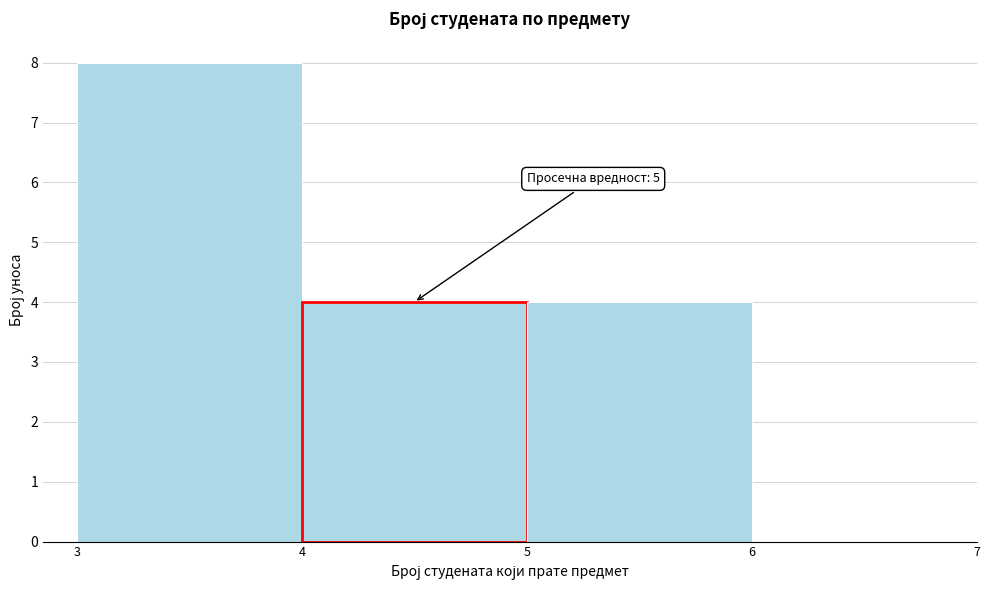

Reading left to right, transcribe all the data shown in this chart.

8	4	4